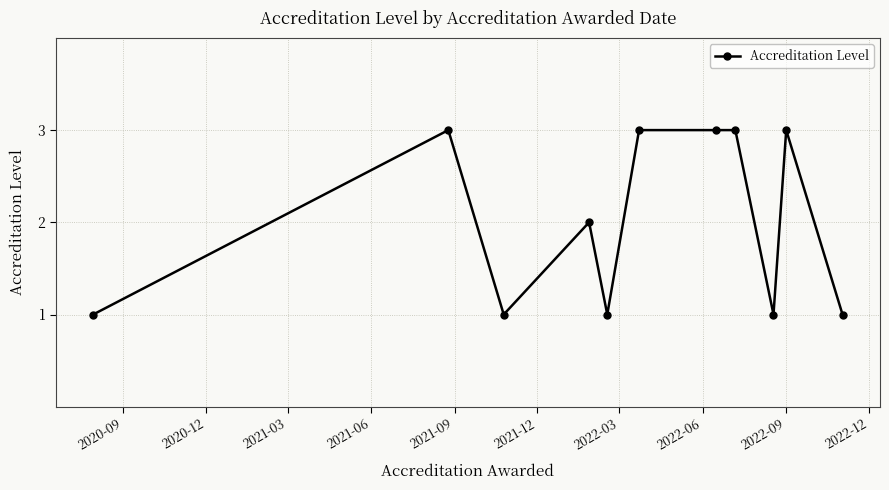

What is the greatest value displayed?

3